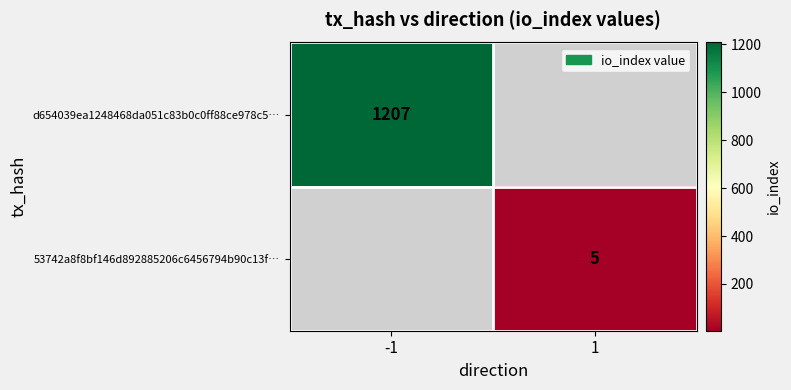

How many categories are shown in the chart?

2